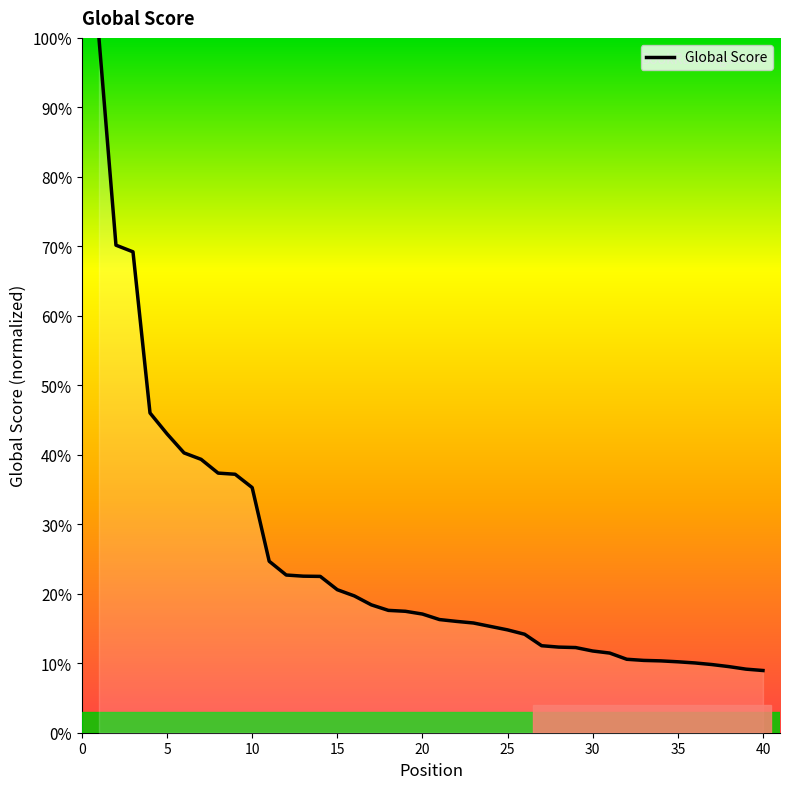

What is the minimum value shown in the chart?

9.0